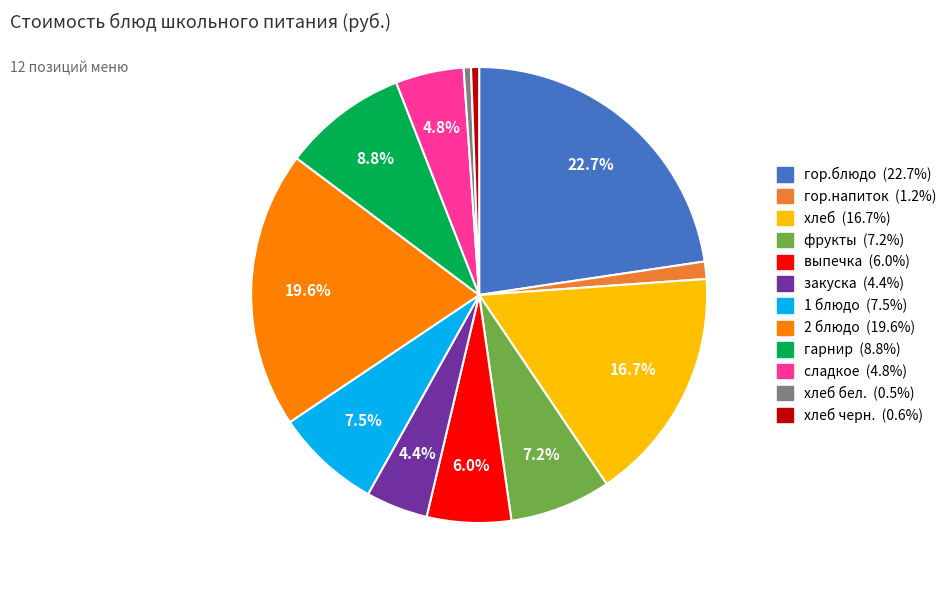

Does any single category account for the majority?

No